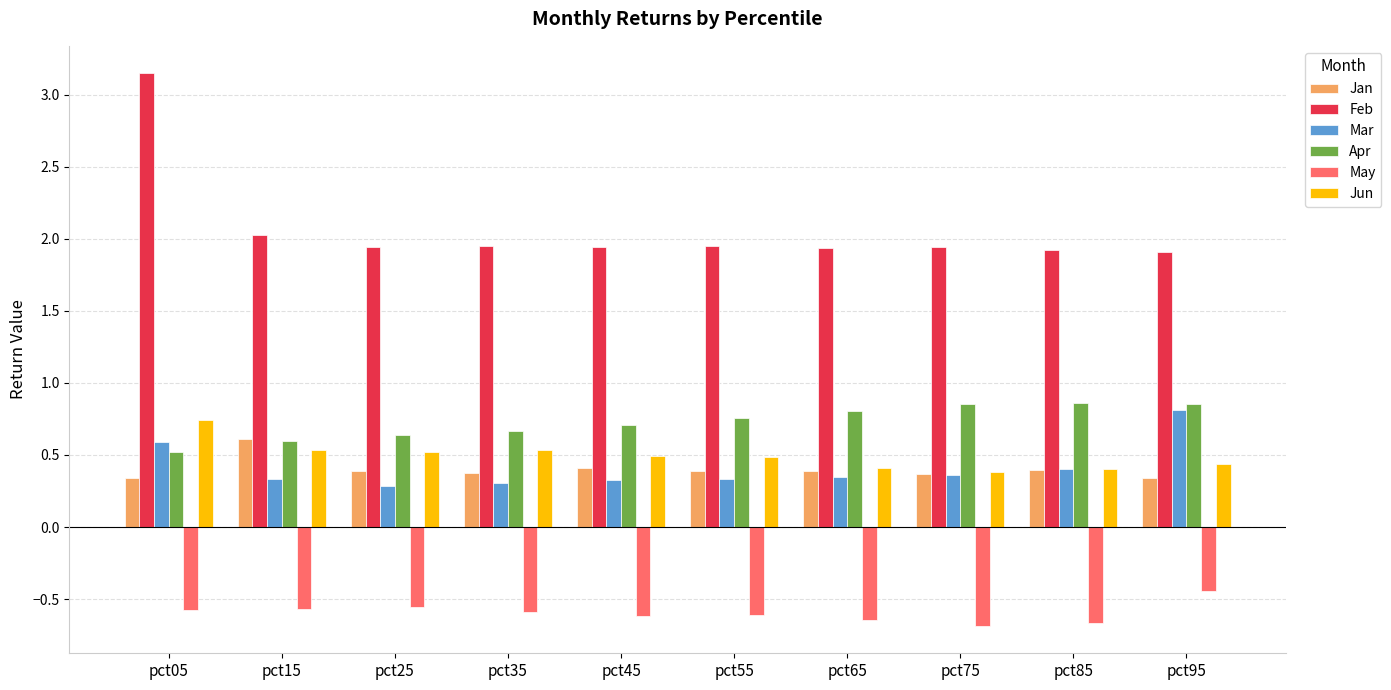

What is the difference between the maximum and minimum values in the Jun series?

0.4